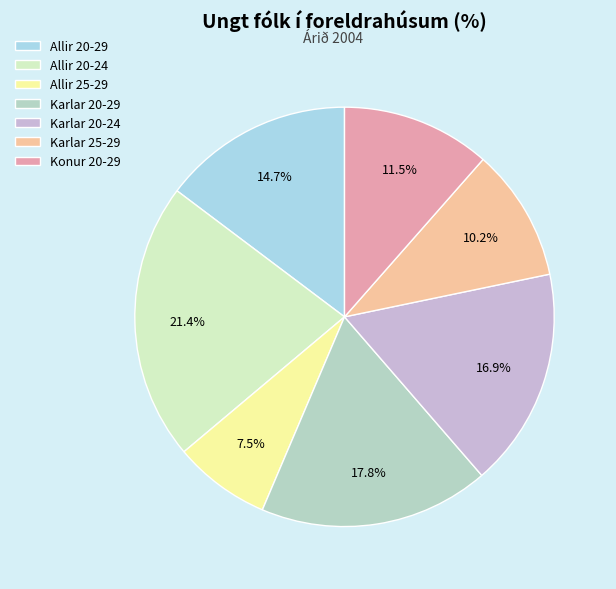

How many slices are in this pie chart?

7